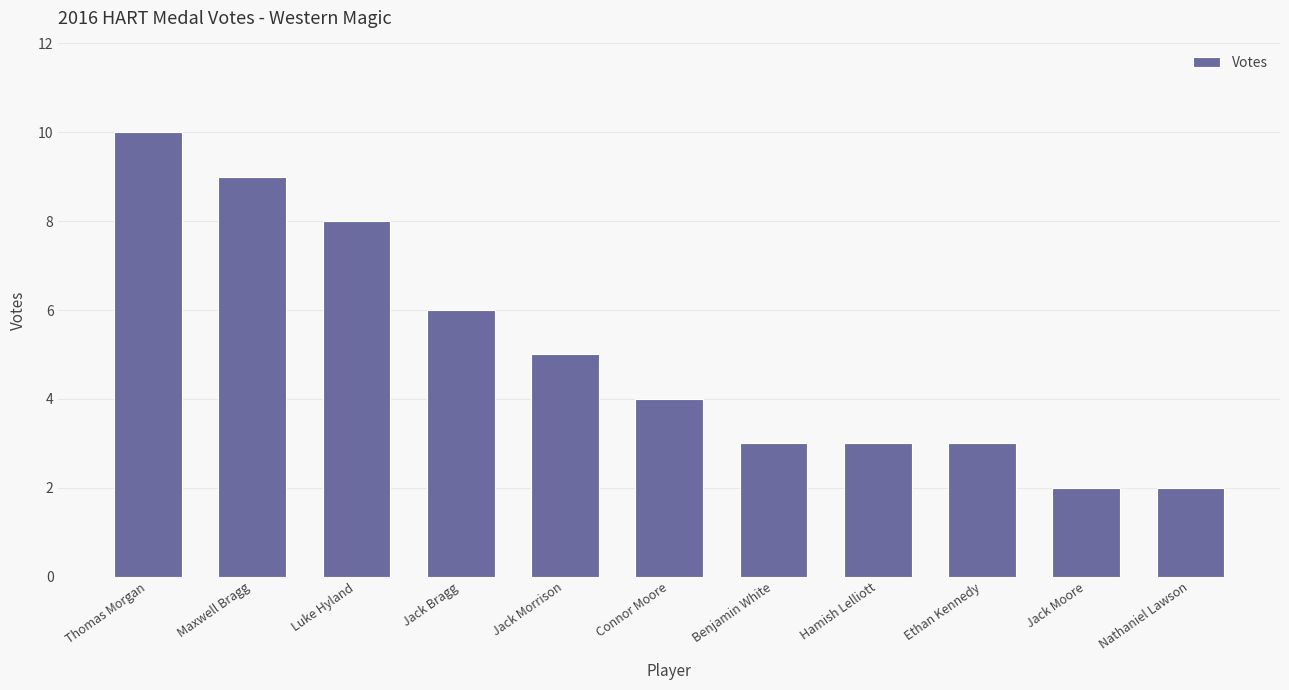

Between Connor Moore and Hamish Lelliott, which is larger?

Connor Moore